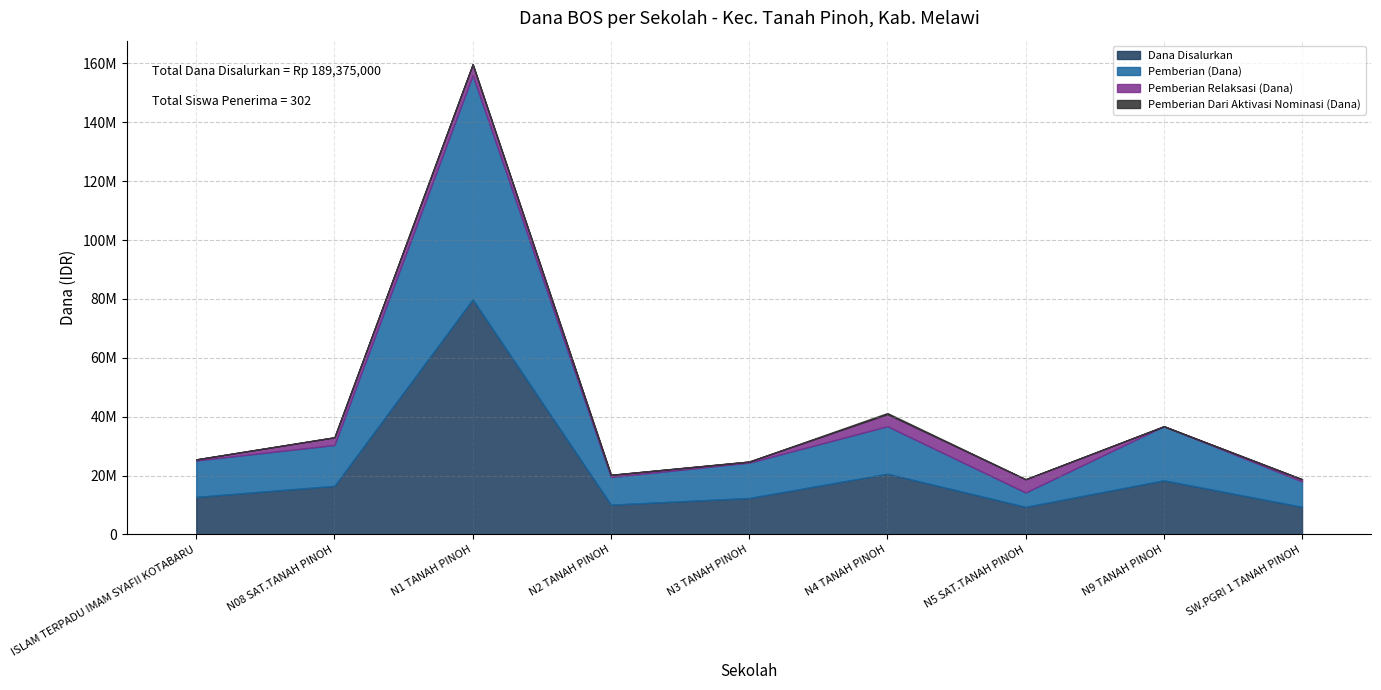

True or false: Pemberian Relaksasi (Dana) and Pemberian Dari Aktivasi Nominasi (Dana) cross at least once.

False